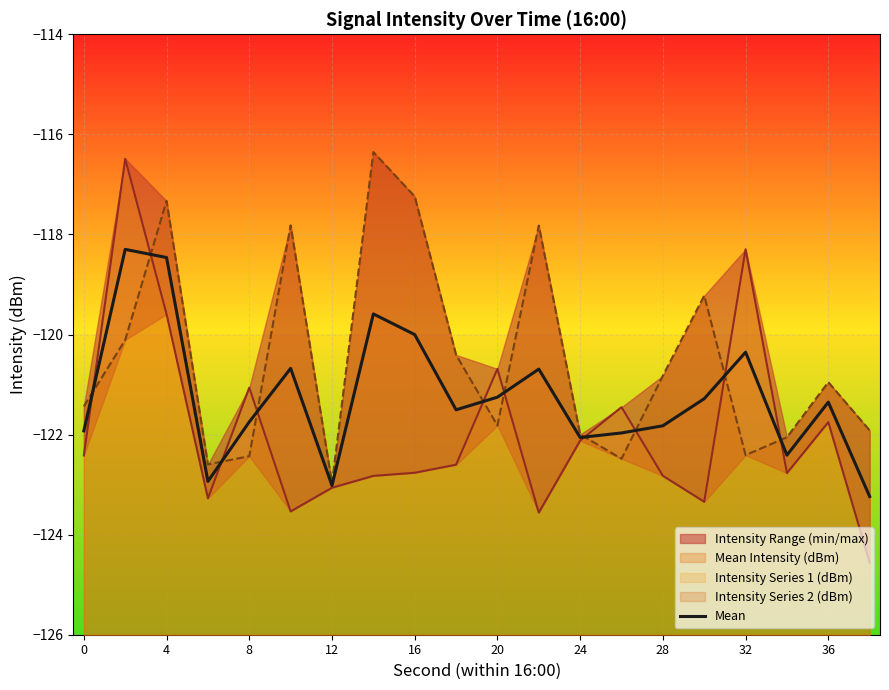

Is it true that the value at 17 is -53.4?

False